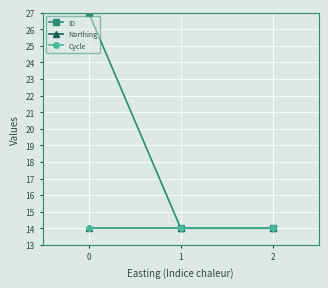

How many lines are shown in the chart?

3